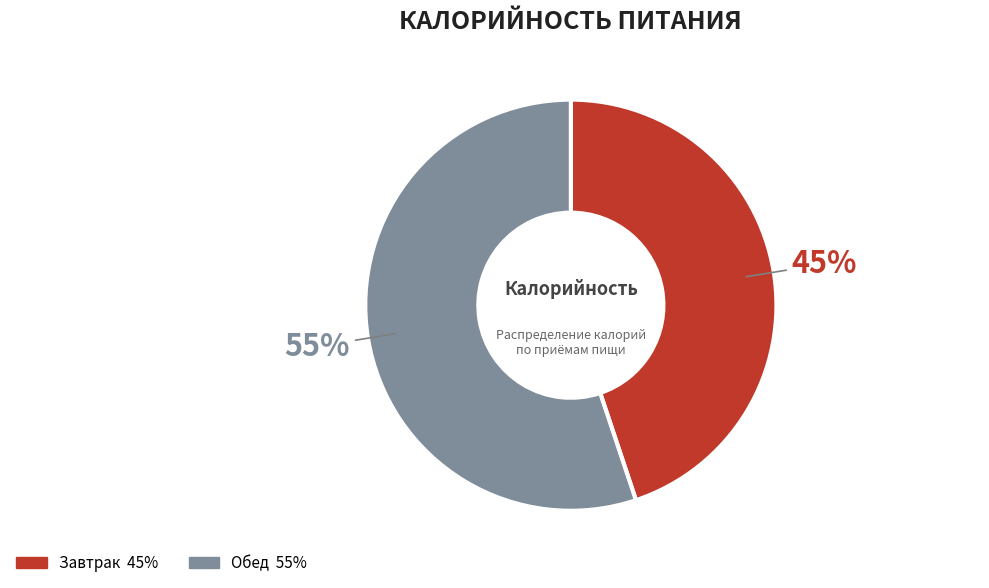

To the nearest percent, what is the average slice percentage?

50%